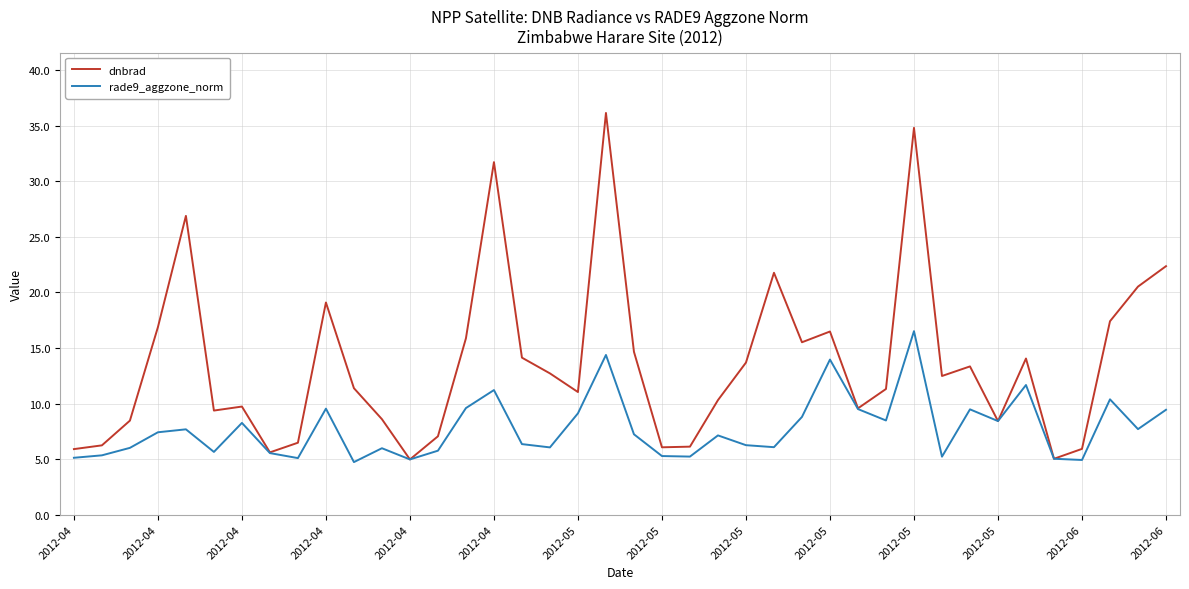

What is the smallest value displayed?

4.7